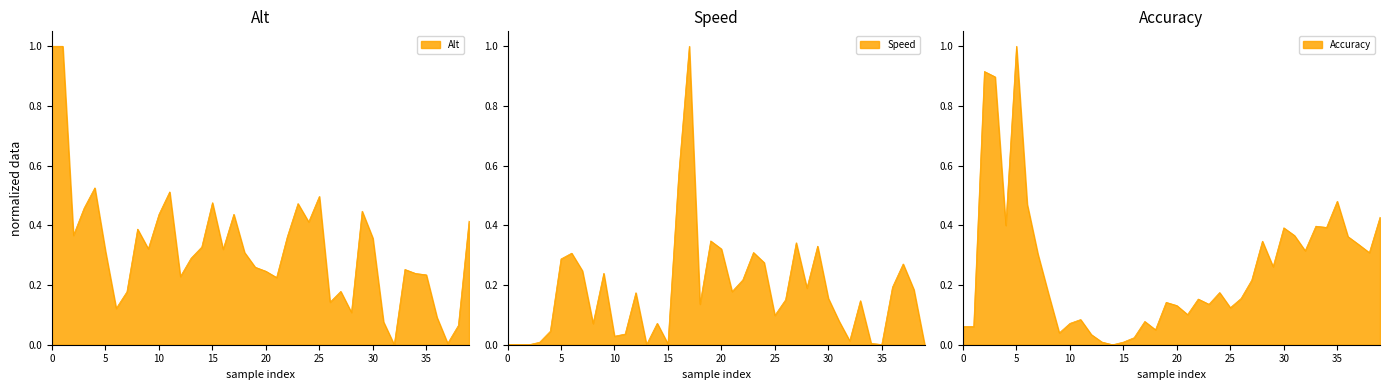

How many data points in Speed are above 0?

37